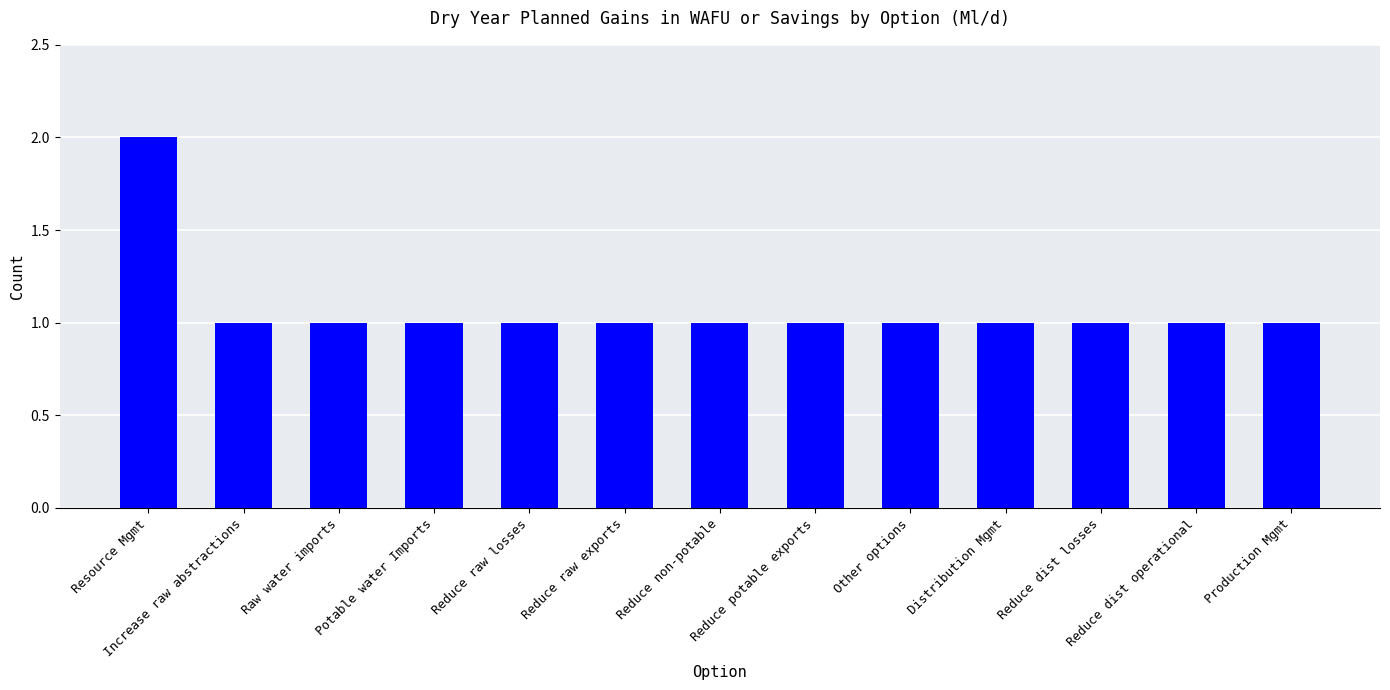

What is the ratio of the value at Reduce non-potable to the value at Reduce raw exports?

1.0